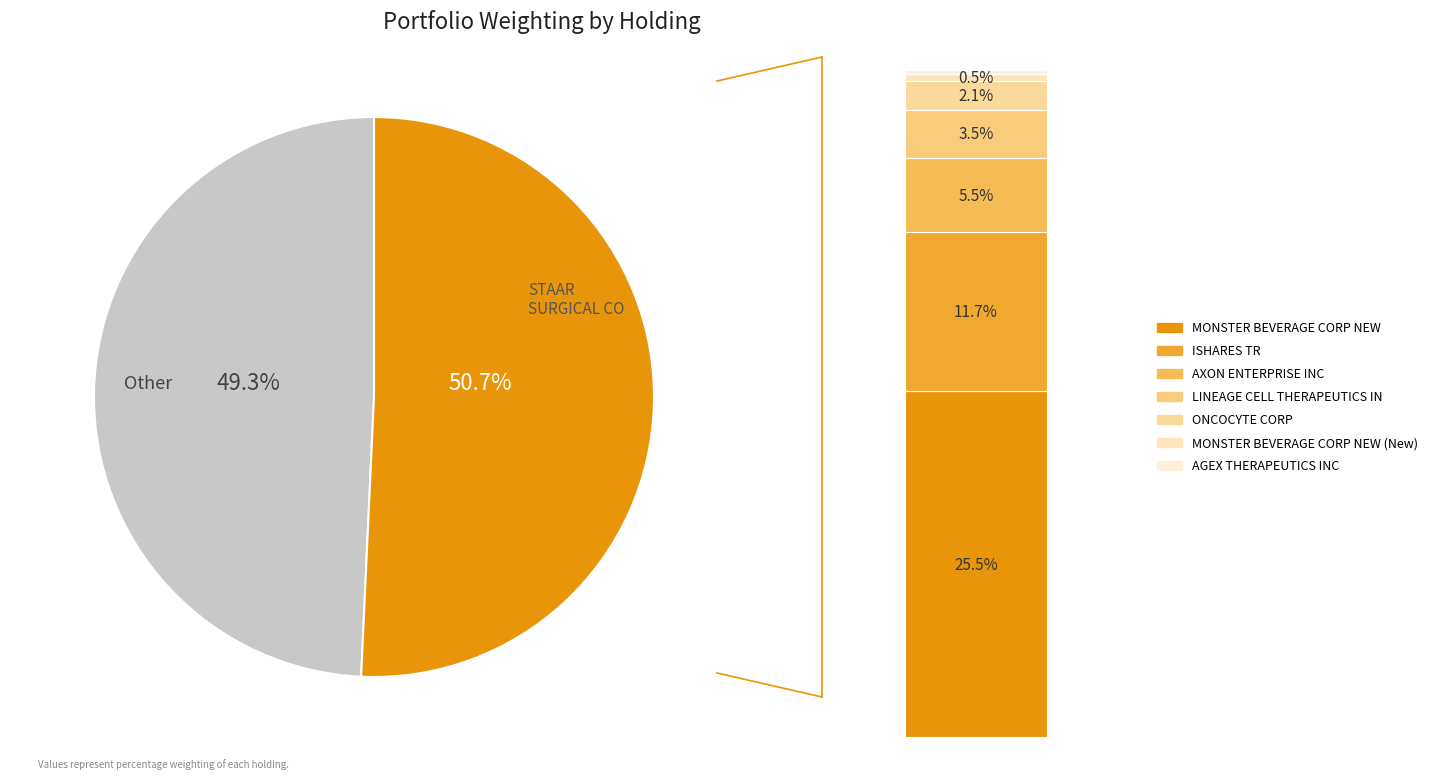

To the nearest percent, what is the average slice percentage?

12%